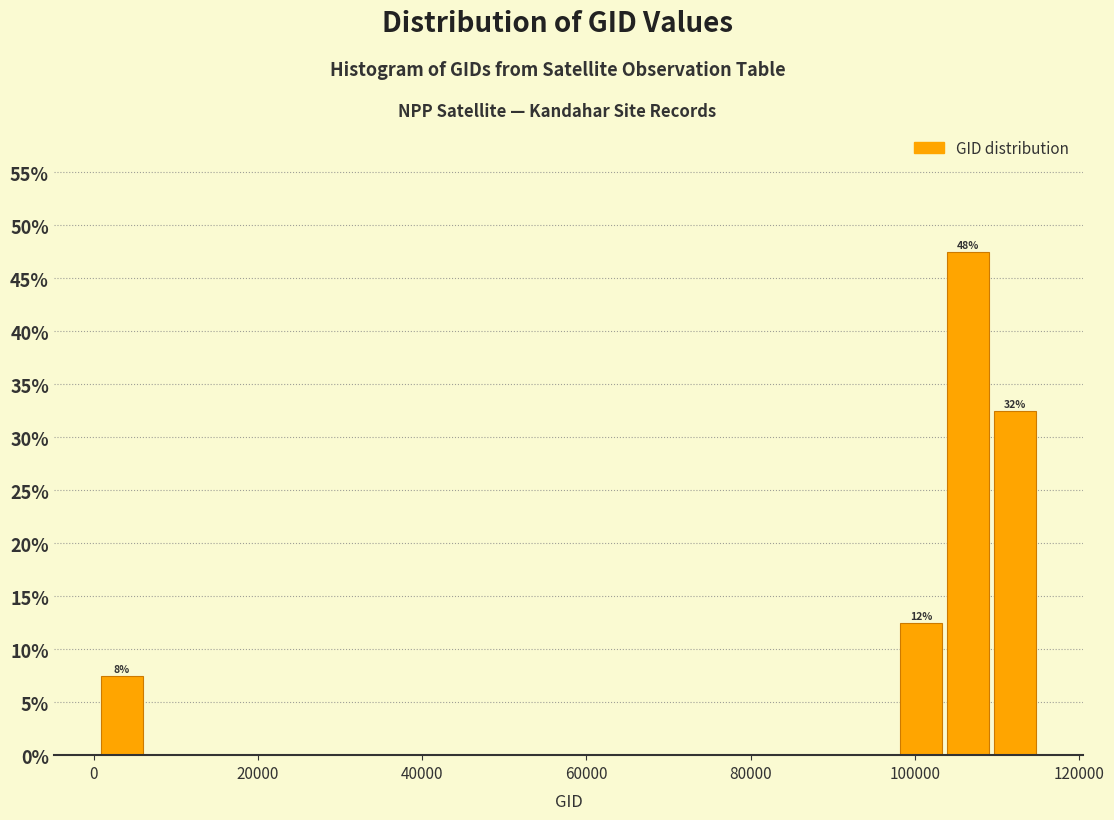

Around what value on the x-axis is the tallest bar? Give the approximate position of its centre, as read against the axis.

106000